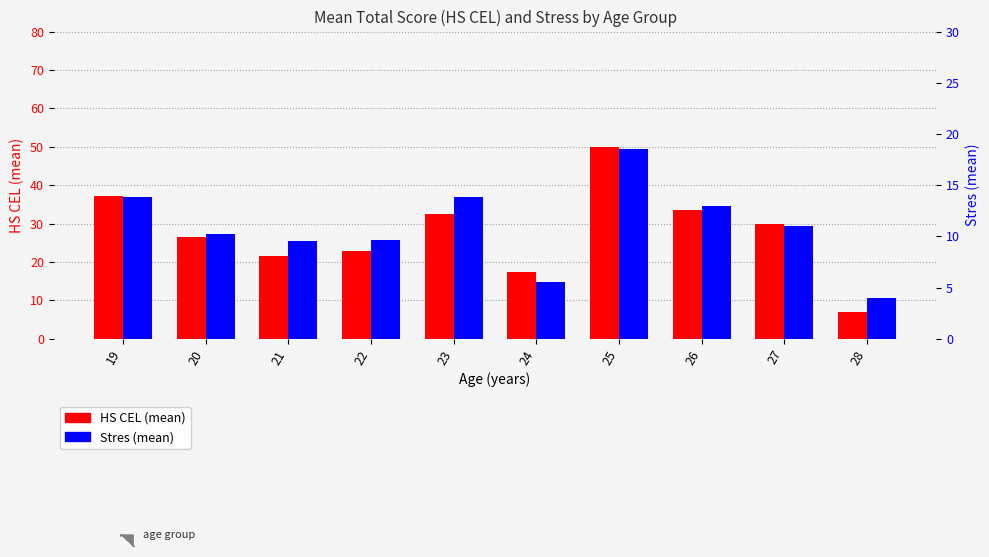

What is the value of the HS CEL (mean) bar at the 3rd from the left?

21.5